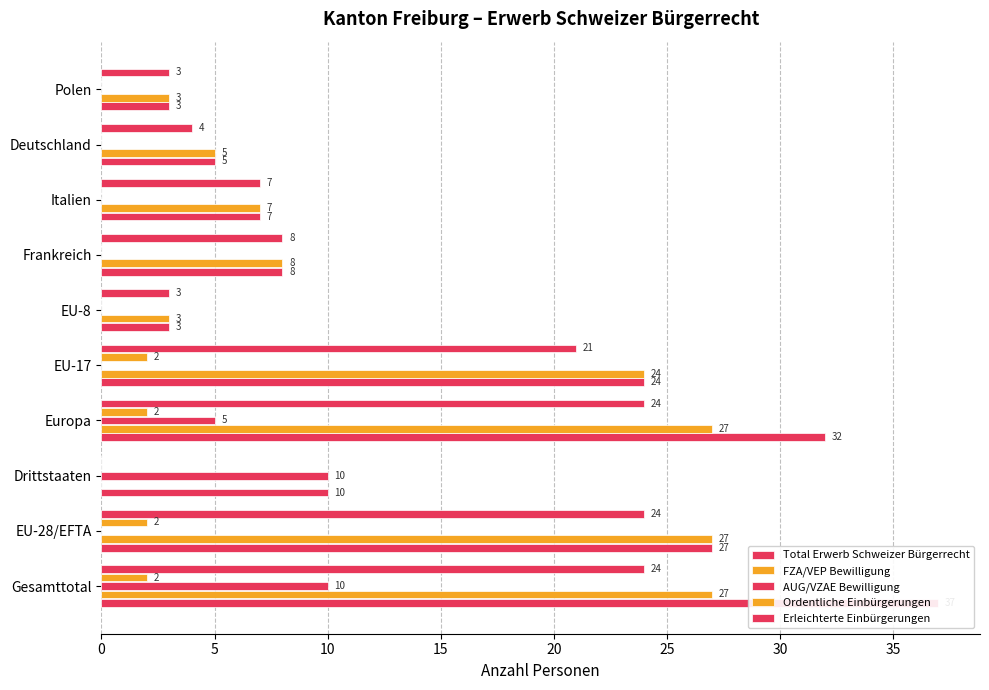

What position from the left is EU-28/EFTA?

2